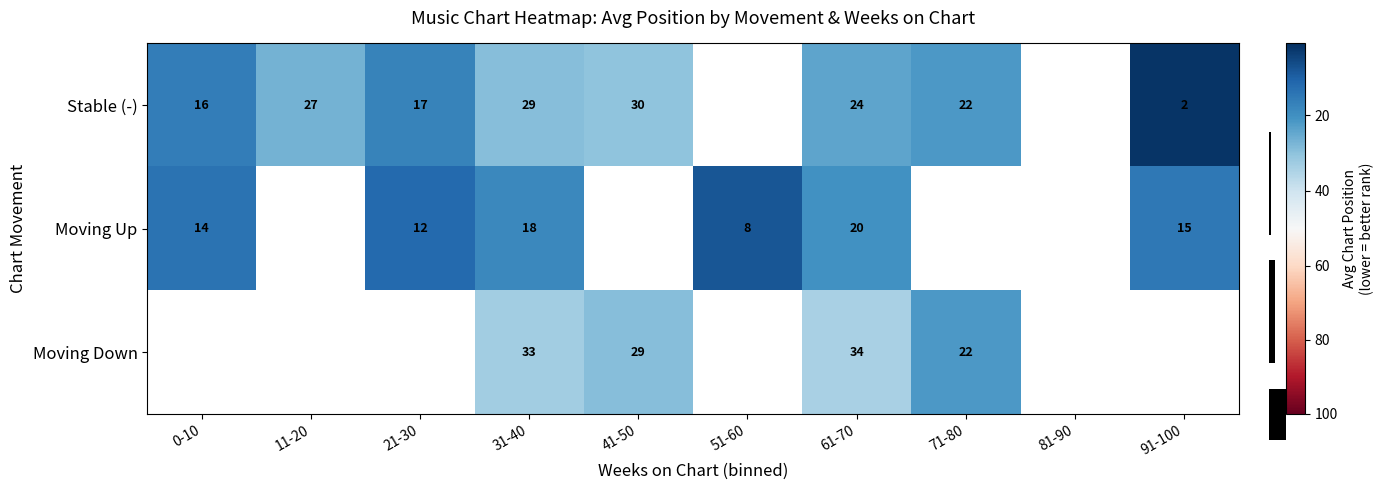

The Moving Up series shows 26.9 at 91-100. True or false?

False